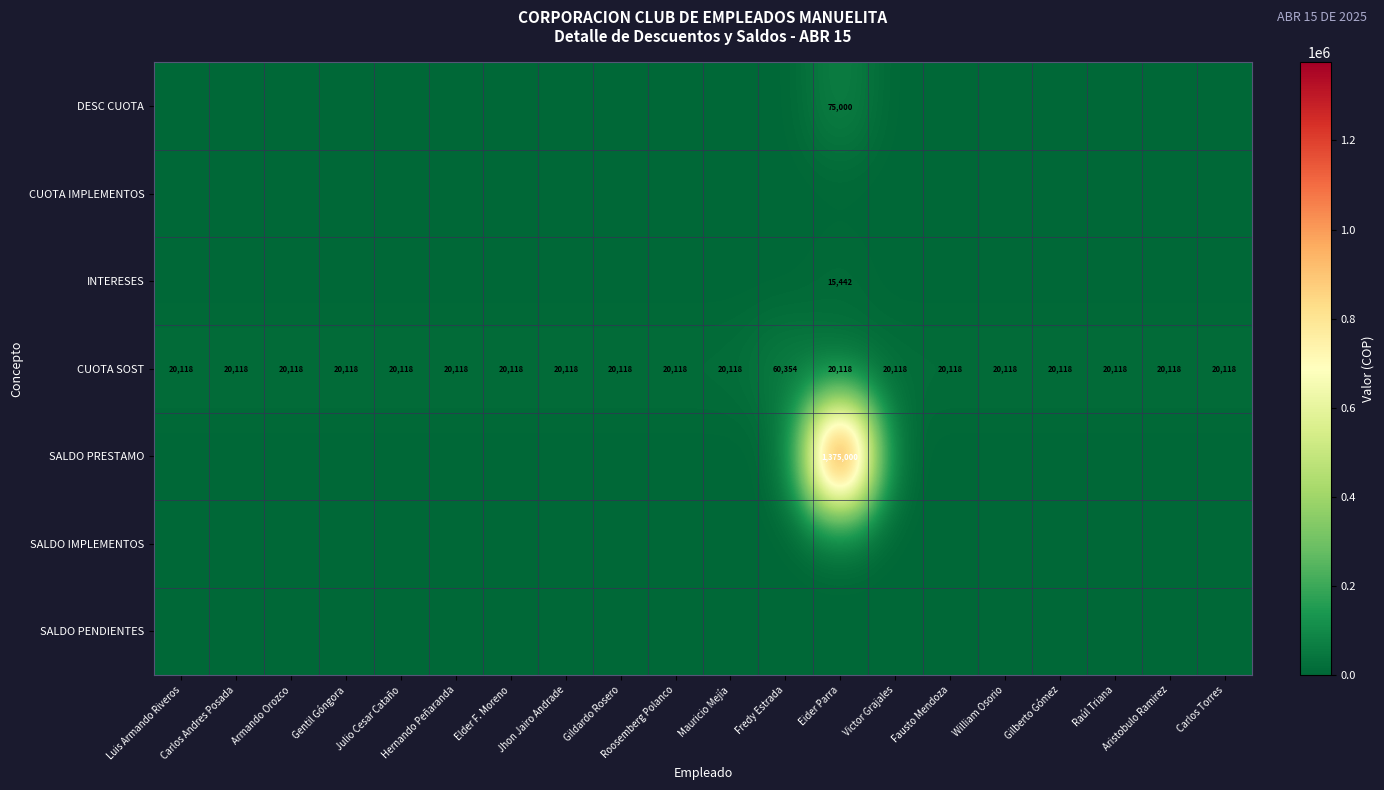

Count the number of categories in the chart.

20